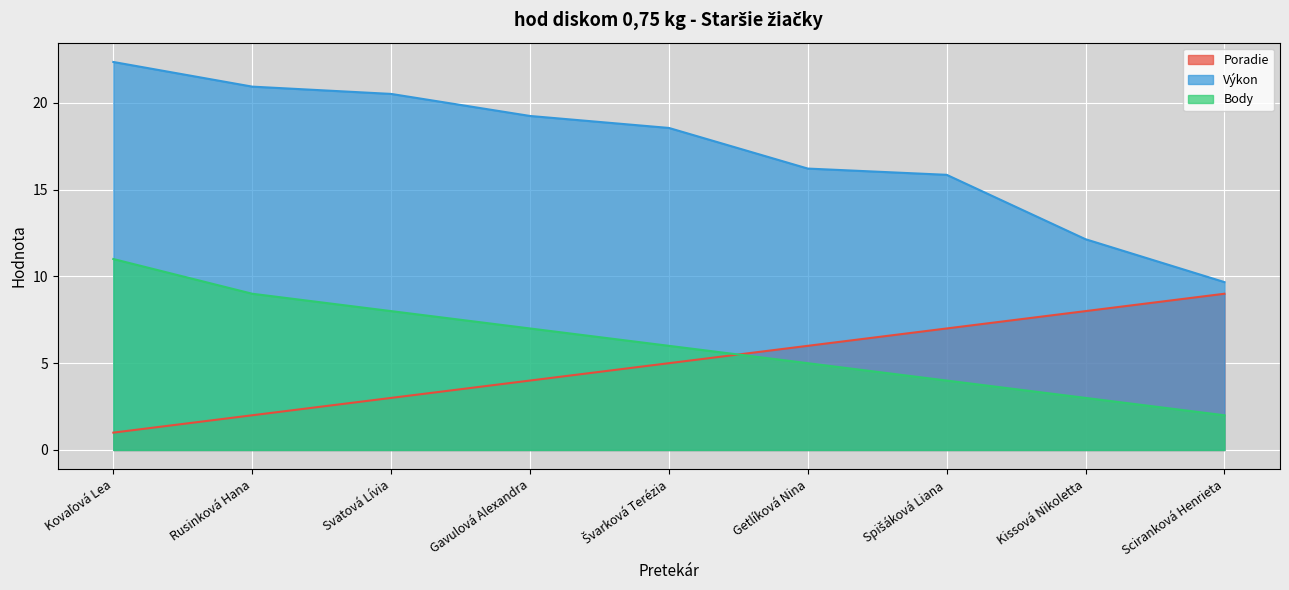

What is the difference between the Body values at Spišáková Liana and Kovaľová Lea?

7.0